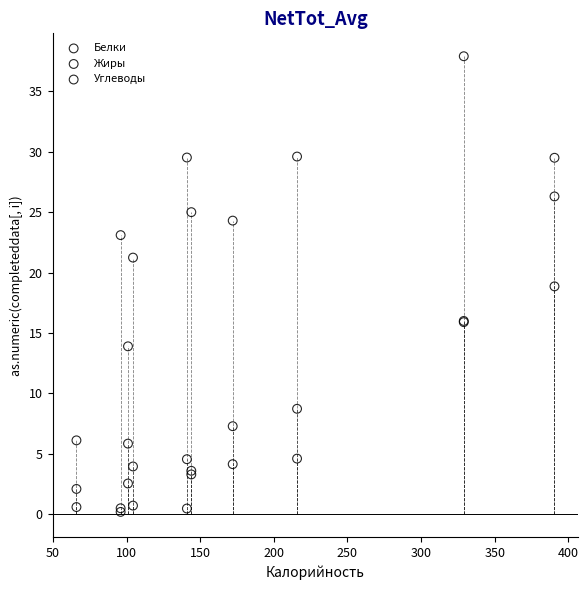

In the Жиры series, what Y value is closest to 13?

15.9